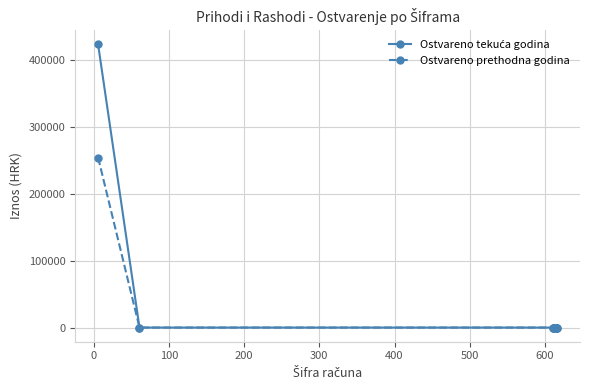

How many distinct data groups are displayed?

2